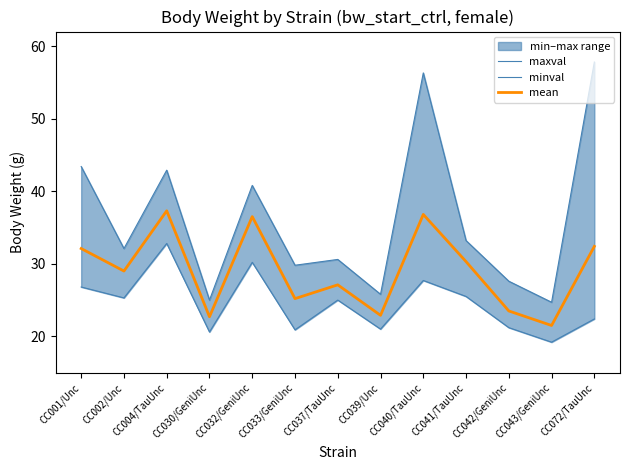

At which category does mean reach its first local peak?

CC004/TauUnc